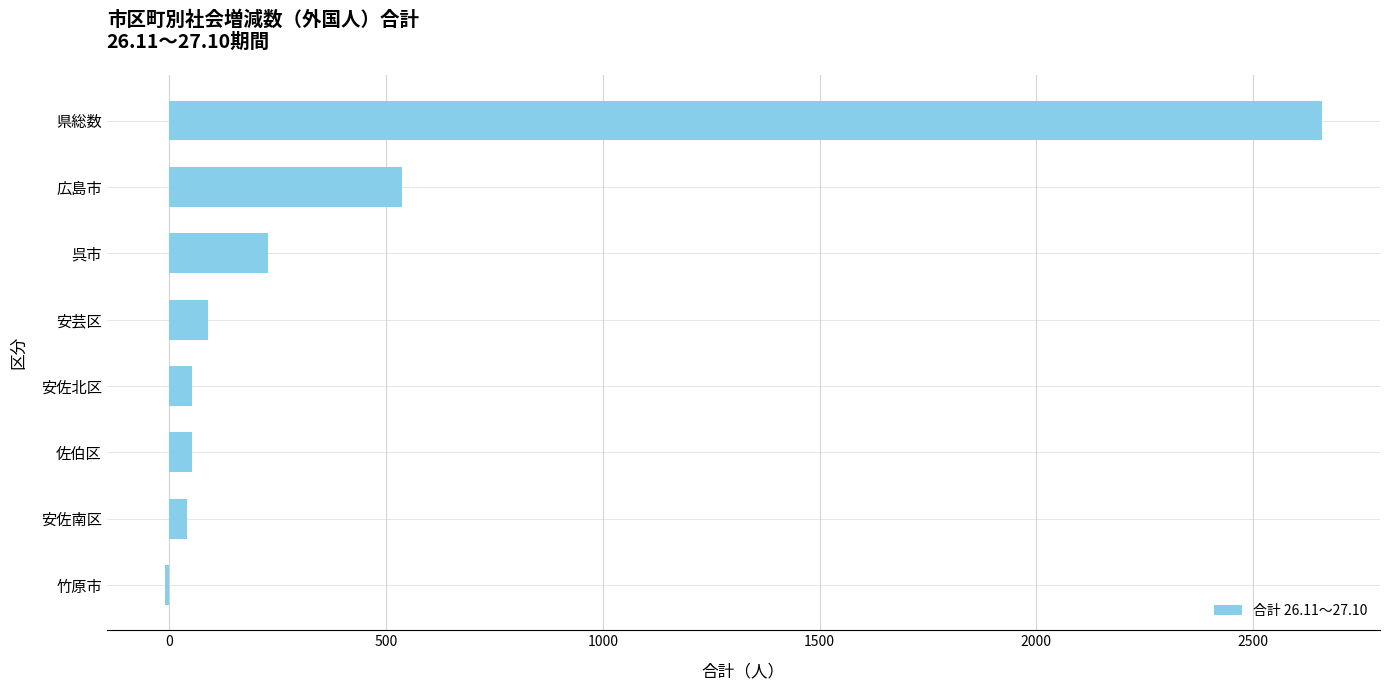

Where is the data nearest to the value 1324?

広島市